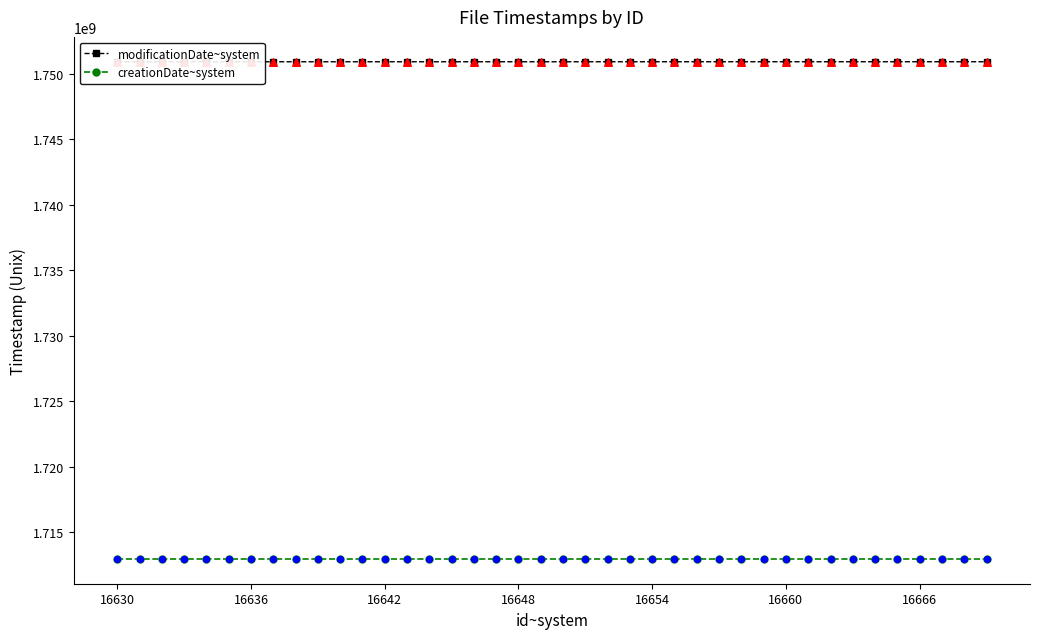

Which series has the largest total across all categories?

modificationDate~system